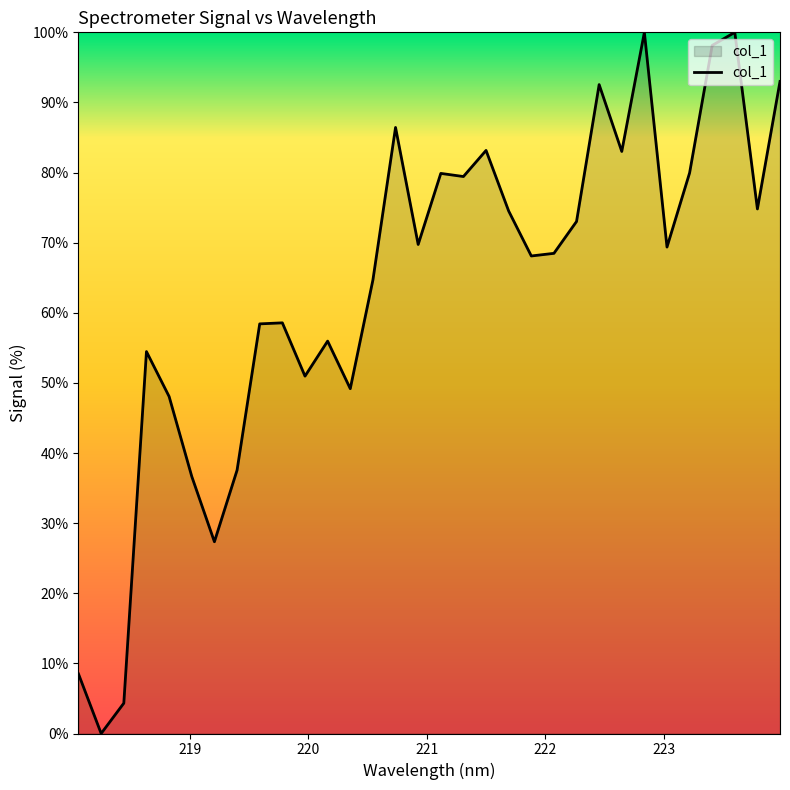

Does the chart display data point markers on the line(s)?

No